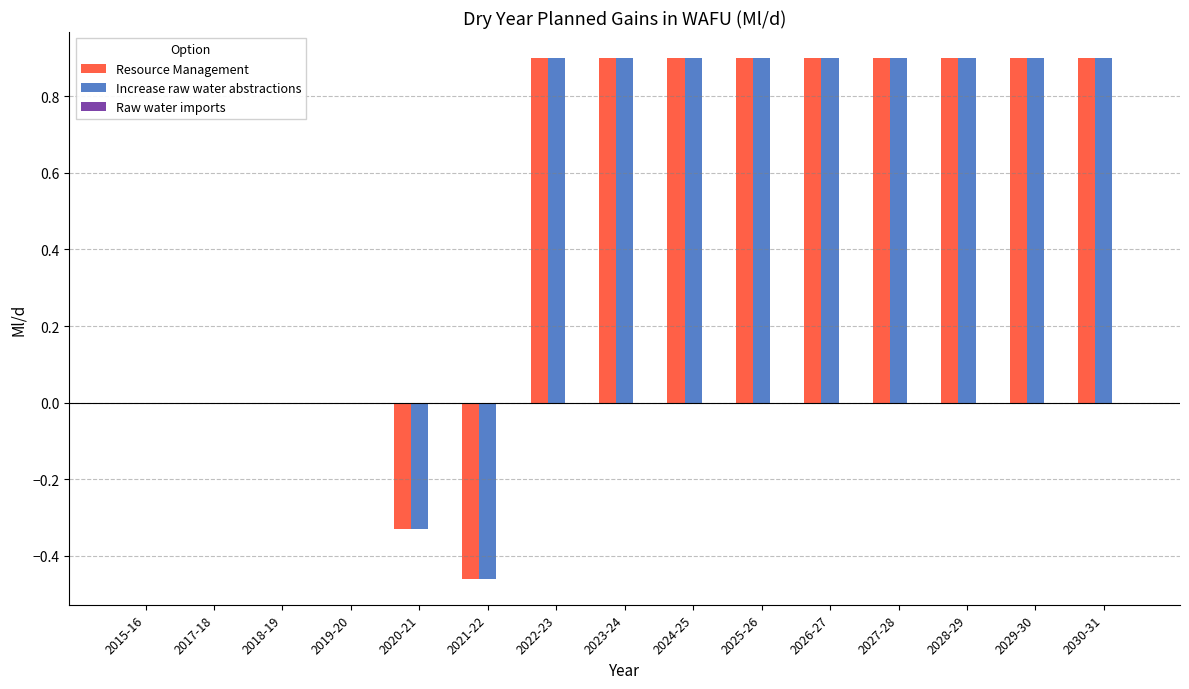

True or false: Resource Management has a value of 0.5 at 2025-26.

False